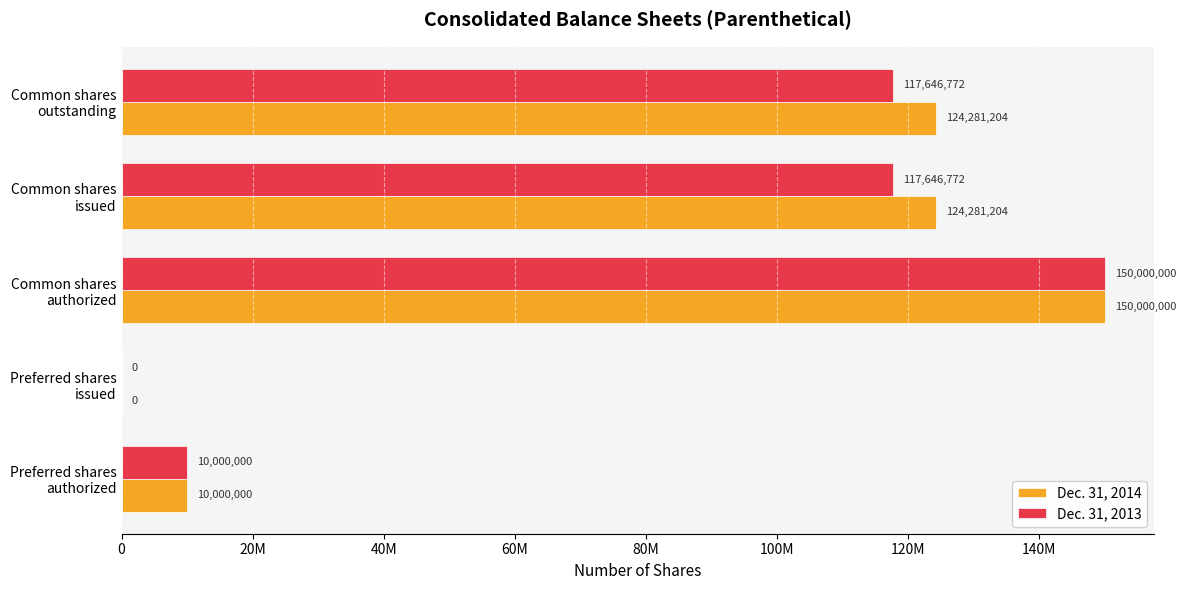

At which category is the sum across all series the highest?

Common shares
authorized